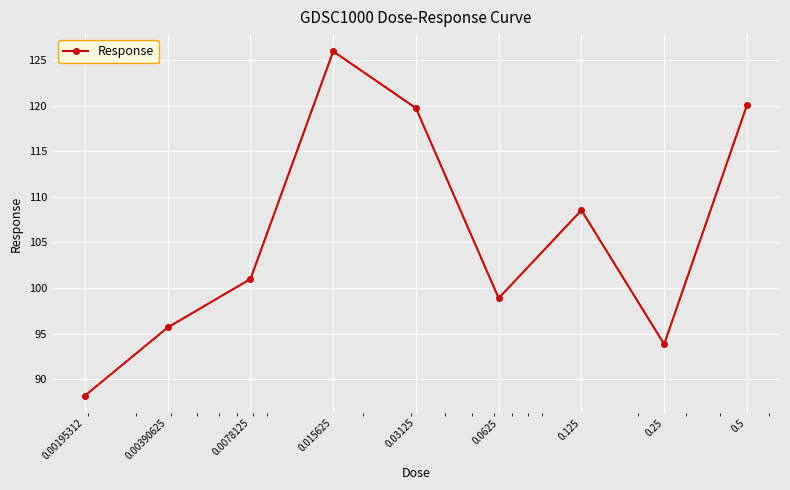

What is the greatest value displayed?

125.9